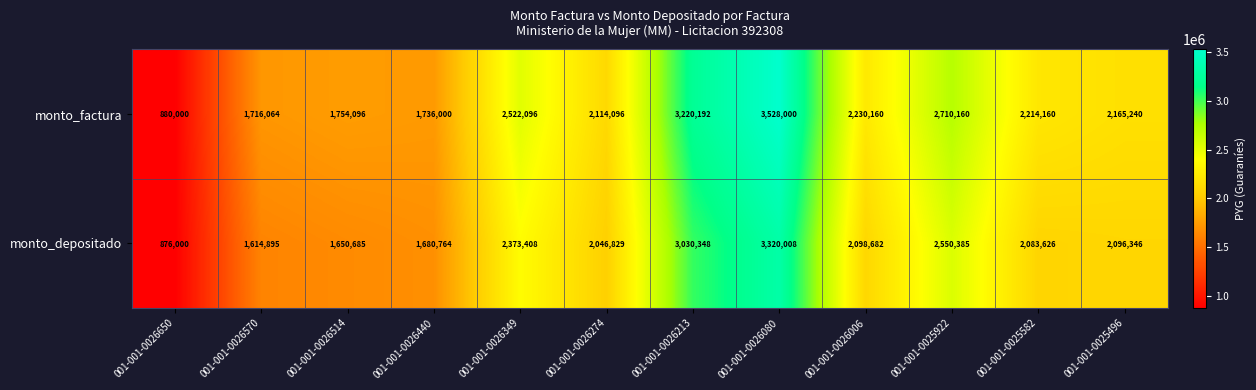

At which category is the sum across all series the highest?

001-001-0026080